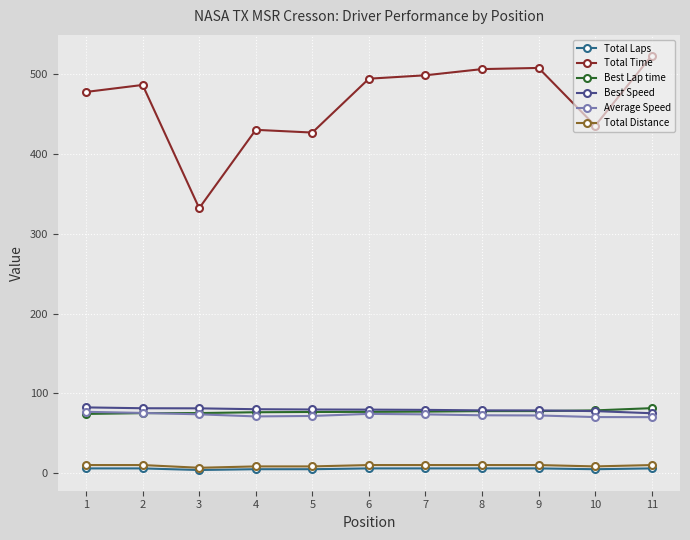

True or false: Total Laps and Average Speed intersect in this chart.

False